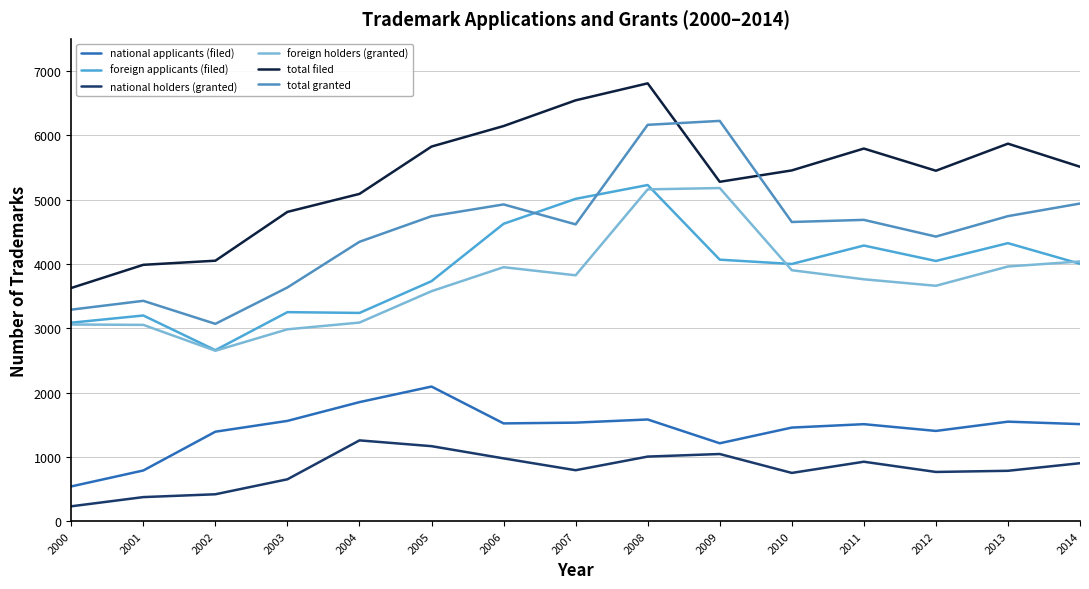

Reading left to right, transcribe all the data shown in this chart.

national applicants (filed): 540	788	1391	1559	1851	2093	1520	1532	1581	1211	1455	1508	1403	1547	1509
foreign applicants (filed): 3086	3198	2659	3250	3238	3732	4624	5012	5227	4066	3999	4286	4046	4323	4002
national holders (granted): 231	374	418	651	1256	1166	976	792	1004	1044	750	924	765	783	901
foreign holders (granted): 3058	3052	2650	2983	3088	3576	3949	3823	5159	5180	3902	3761	3660	3960	4038
total filed: 3626	3986	4050	4809	5089	5825	6144	6544	6808	5277	5454	5794	5449	5870	5511
total granted: 3289	3426	3068	3634	4344	4742	4925	4615	6163	6224	4652	4685	4425	4743	4939